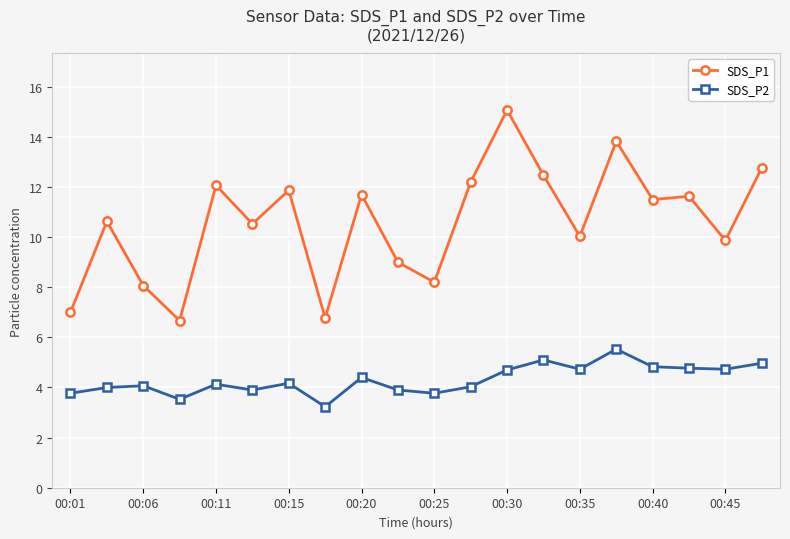

What is the difference between the maximum and minimum values in the SDS_P2 series?

2.3